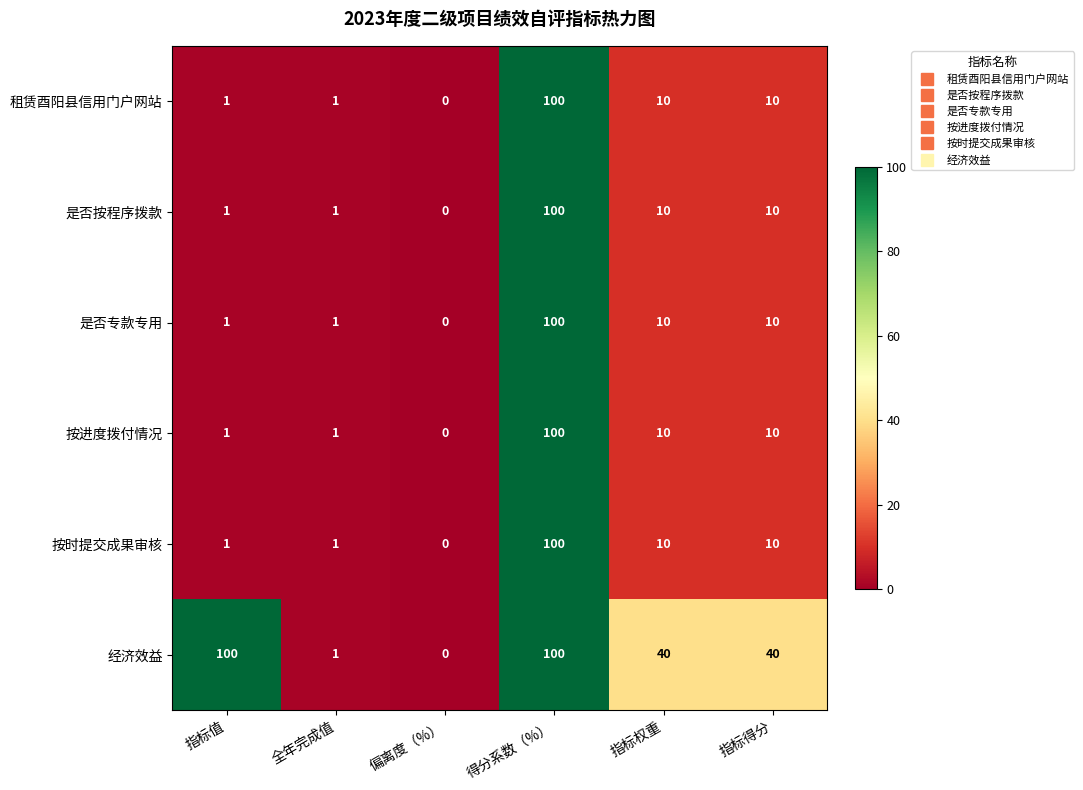

What is the average value of the 是否专款专用 series?

20